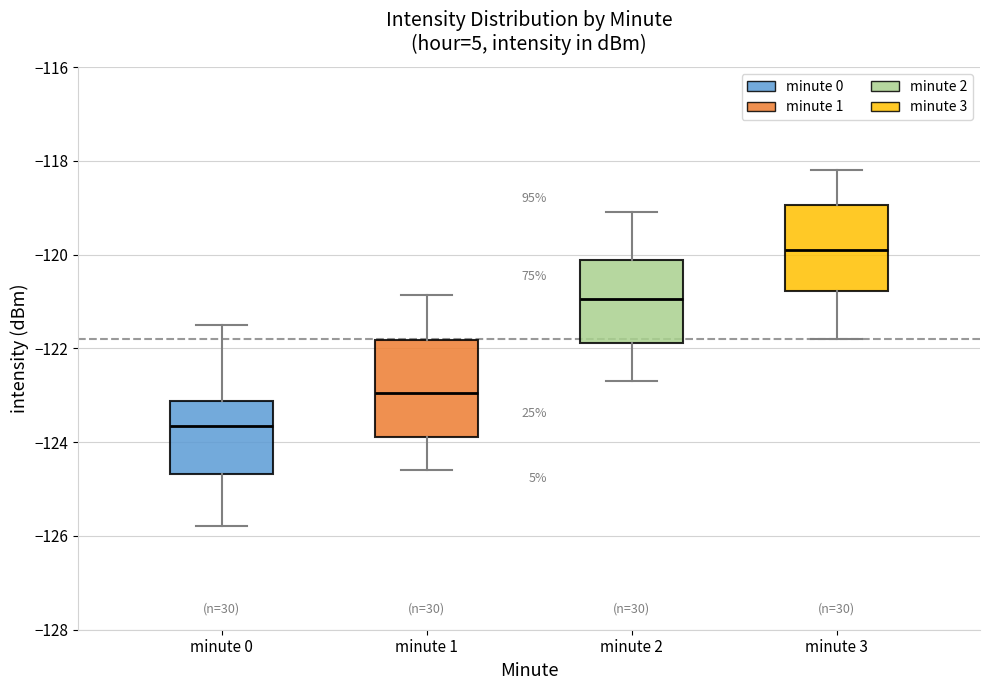

Which box has the highest median line?

minute 3